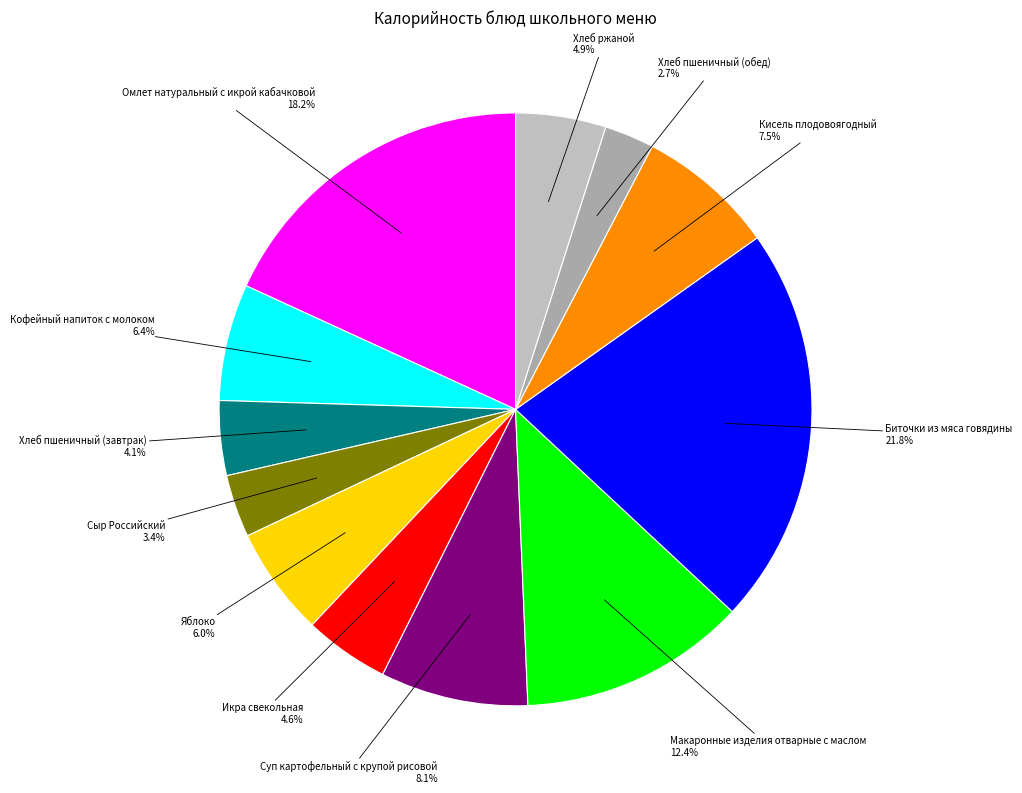

Does Кисель плодовоягодный represent more than half of the total?

No